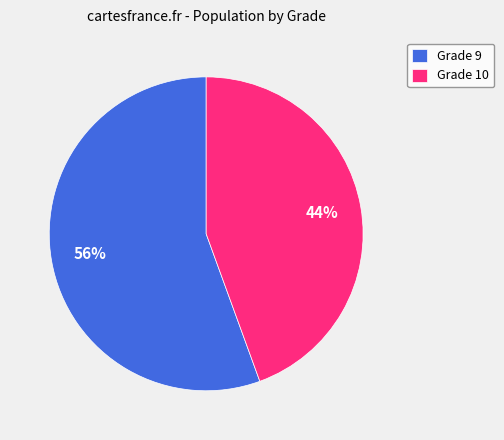

Is Grade 10 the majority of the pie?

No